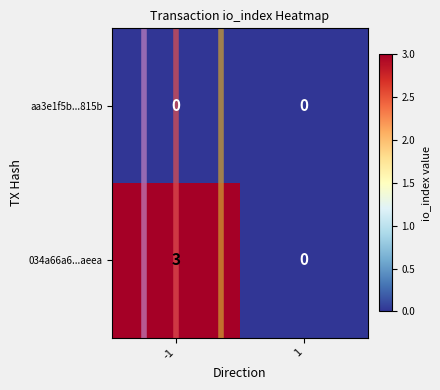

What is the difference between the 034a66a6...aeea values at -1 and 1?

3